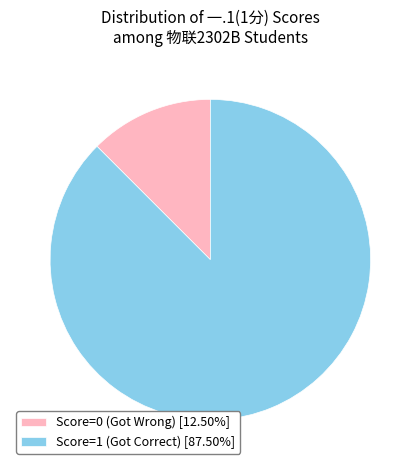

Does any single category account for the majority?

Yes